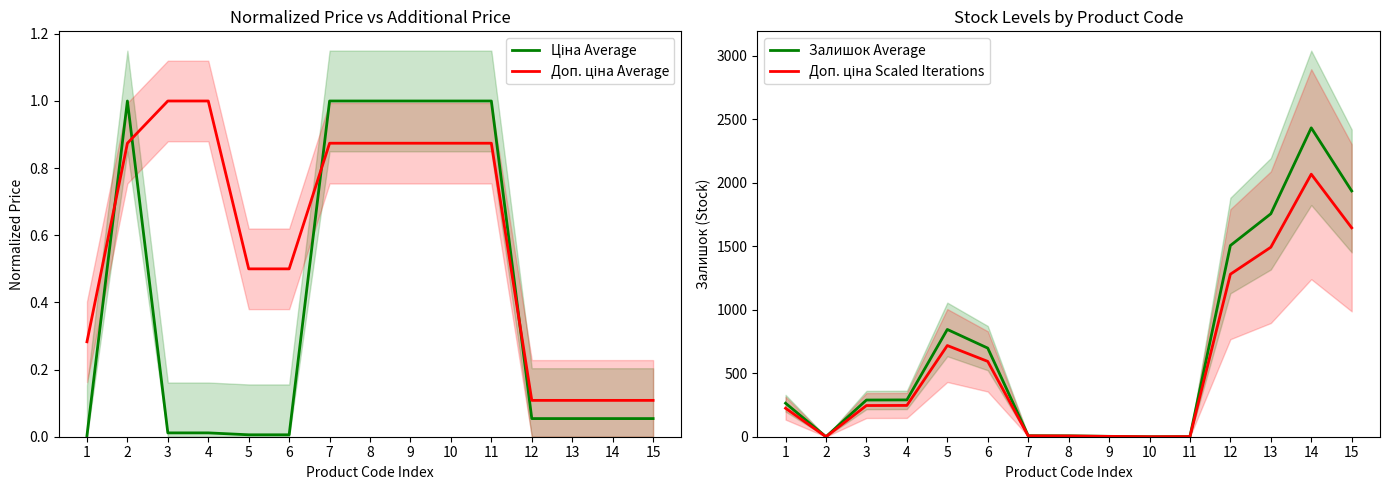

Where is the first local maximum for Залишок Average?

5